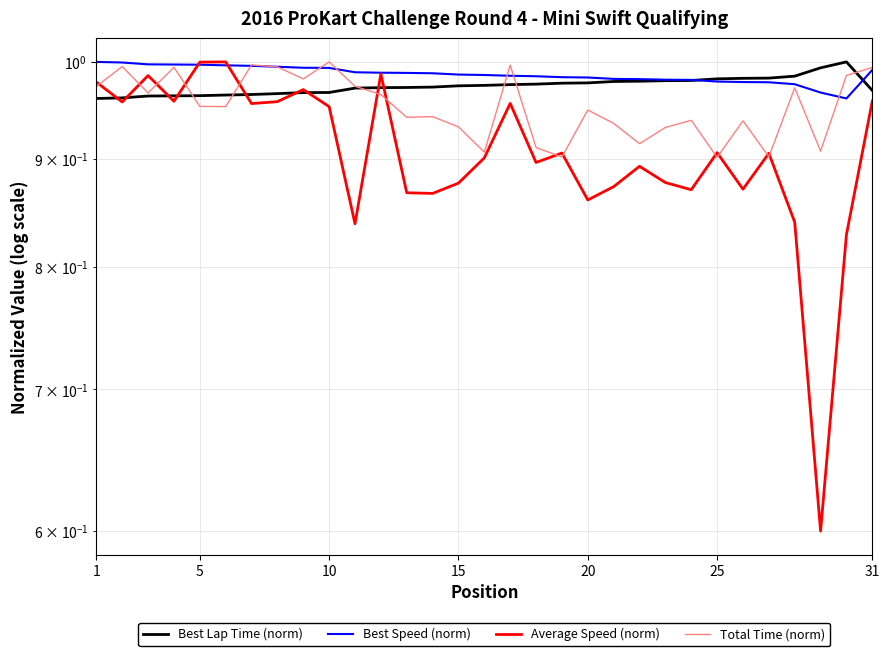

What is the maximum value shown in the chart?

1.0